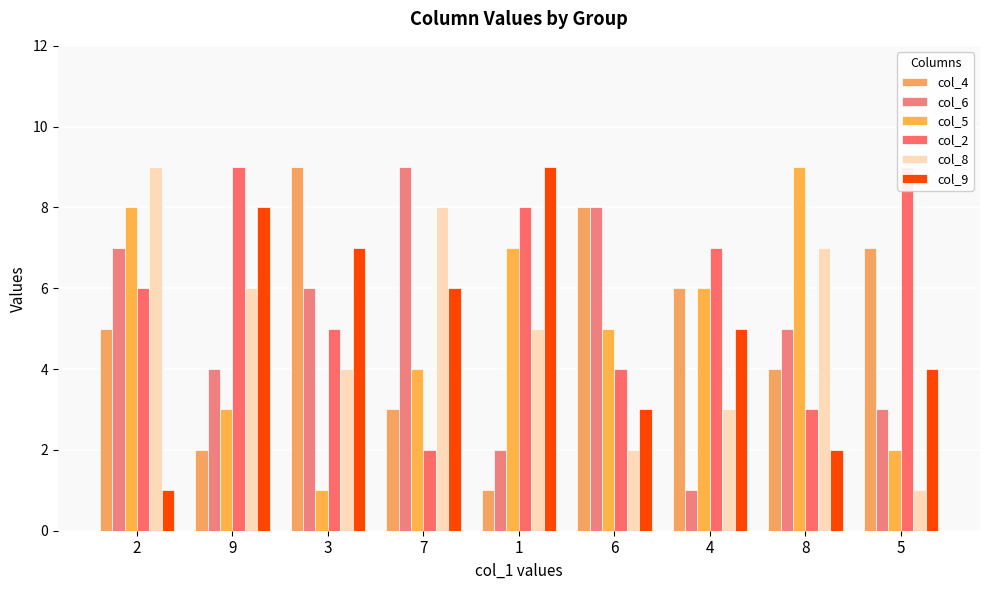

Rank the categories by col_4 value from highest to lowest.

3, 6, 5, 4, 2, 8, 7, 9, 1